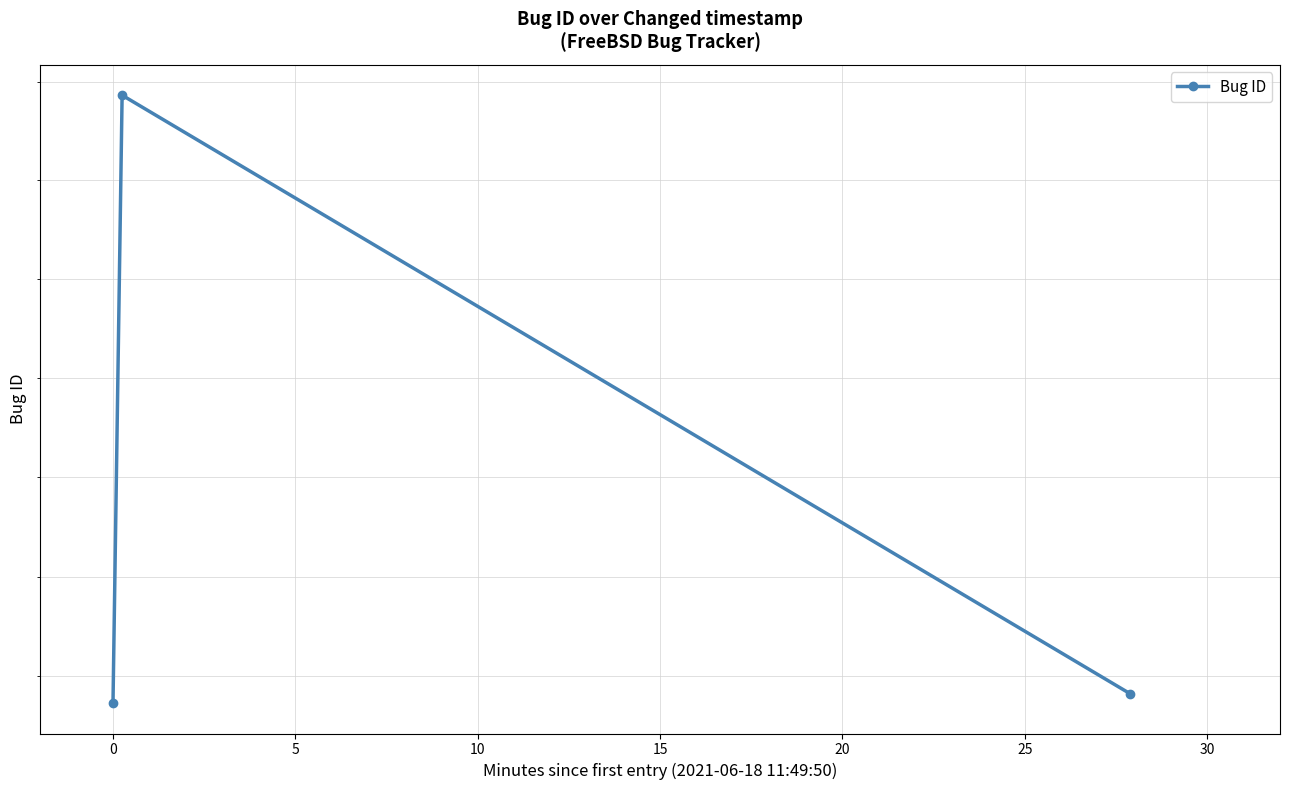

How many data points are less than 228911?

1